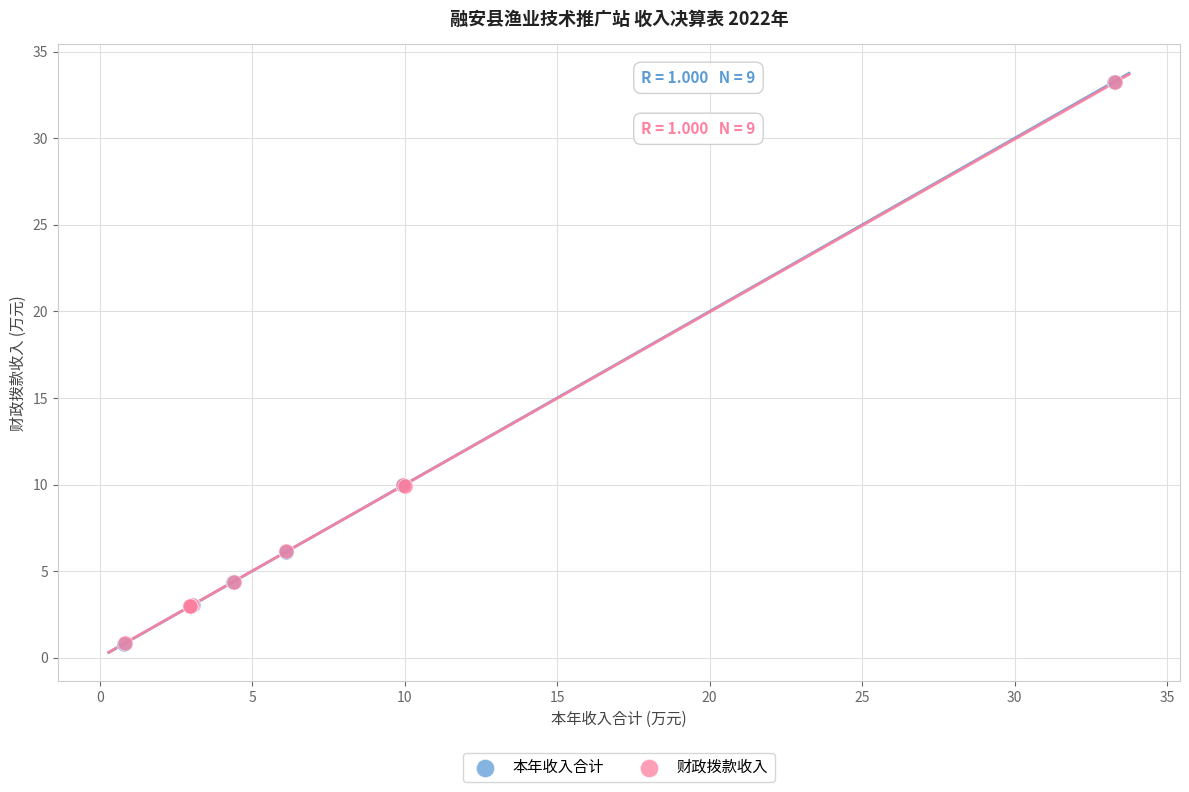

Which series has the widest spread of Y values?

本年收入合计